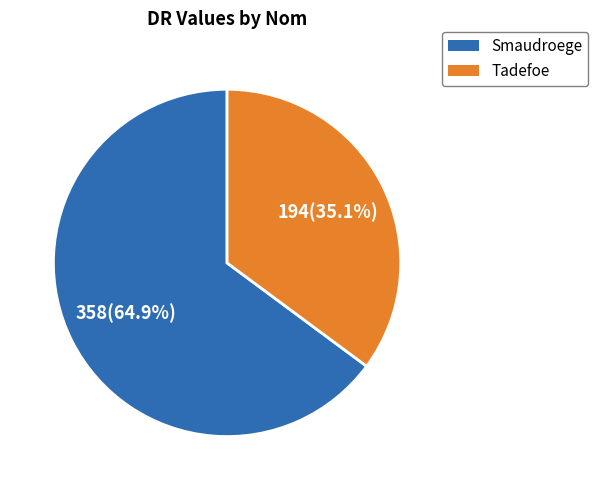

Which category has the biggest portion of the pie?

Smaudroege